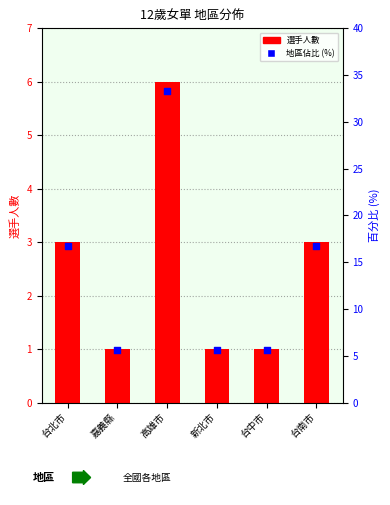

Which series reaches the maximum Y coordinate?

地區佔比 (%)